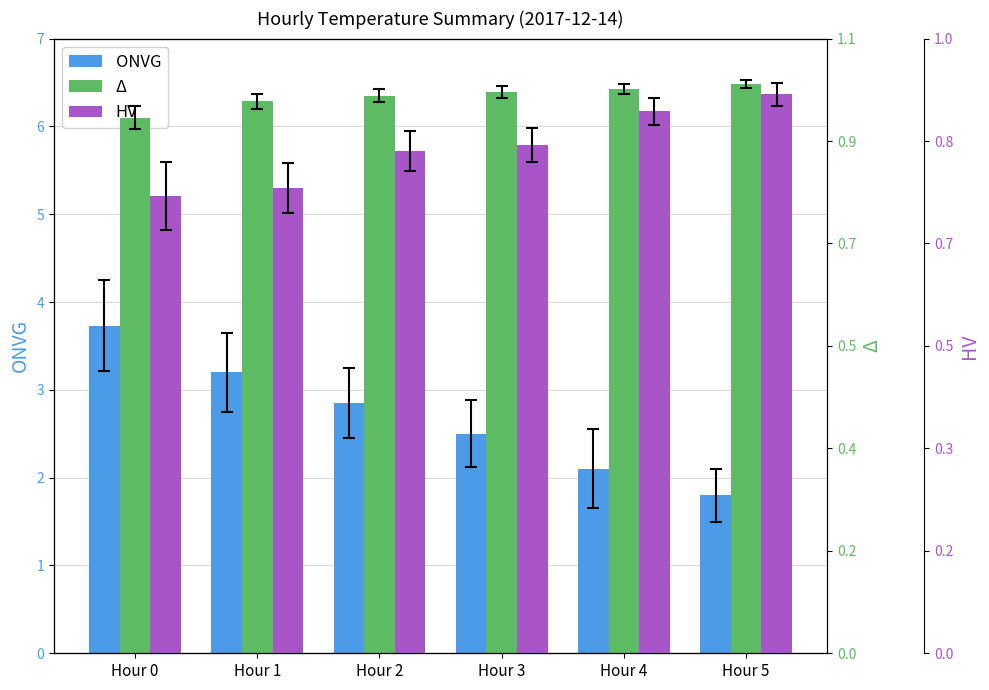

Which label corresponds to the smallest value in the chart?

Hour 5